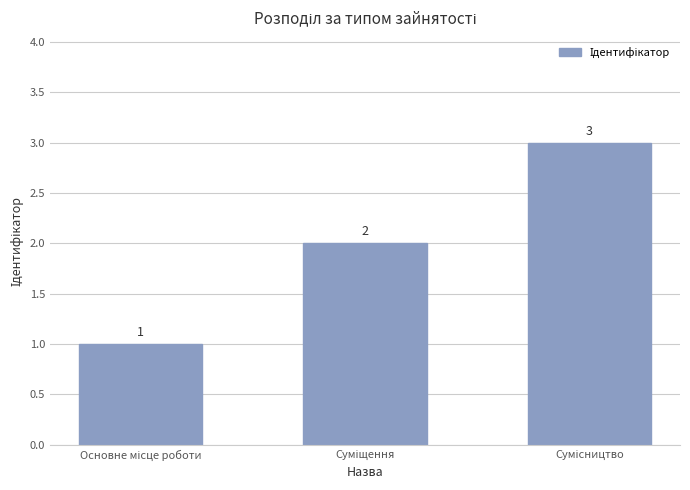

How many values are between 1 and 3?

3